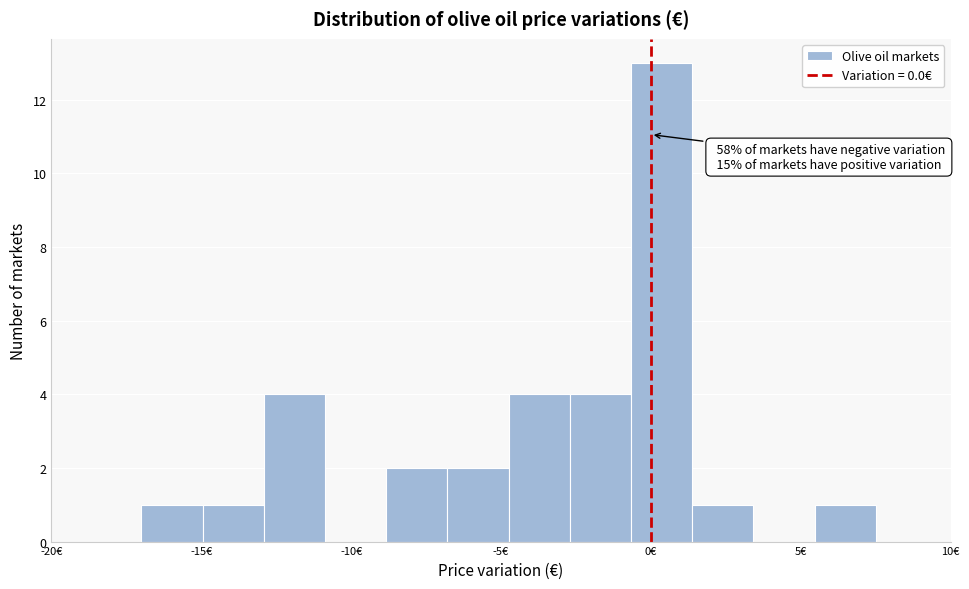

Over which range of the x-axis is the bar tallest?

-0.5 to 1.5